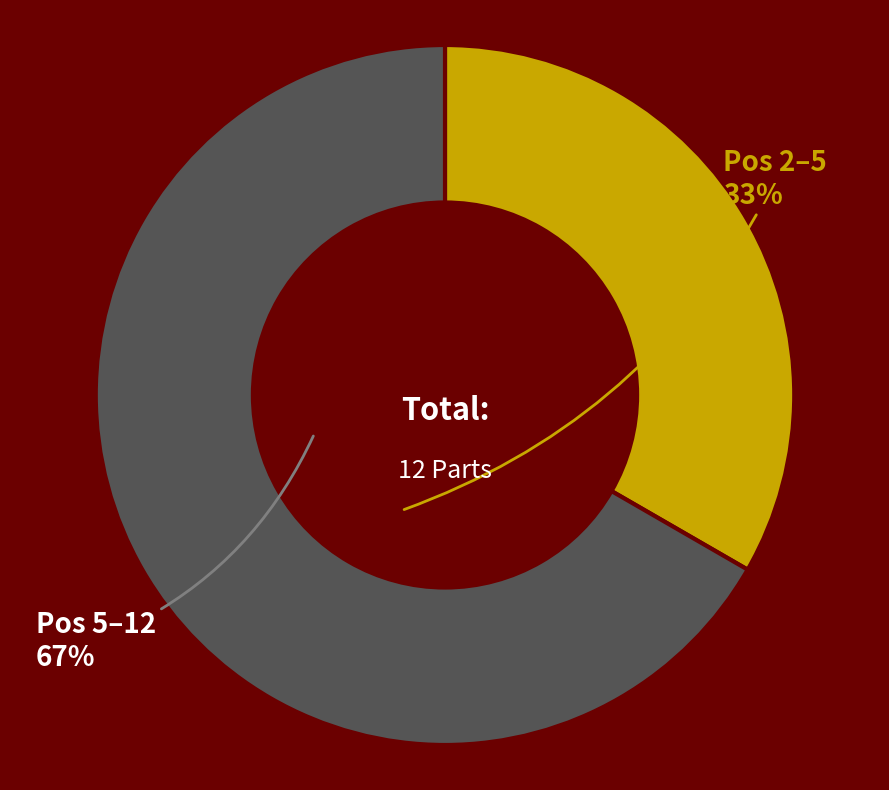

Does any single category account for the majority?

Yes